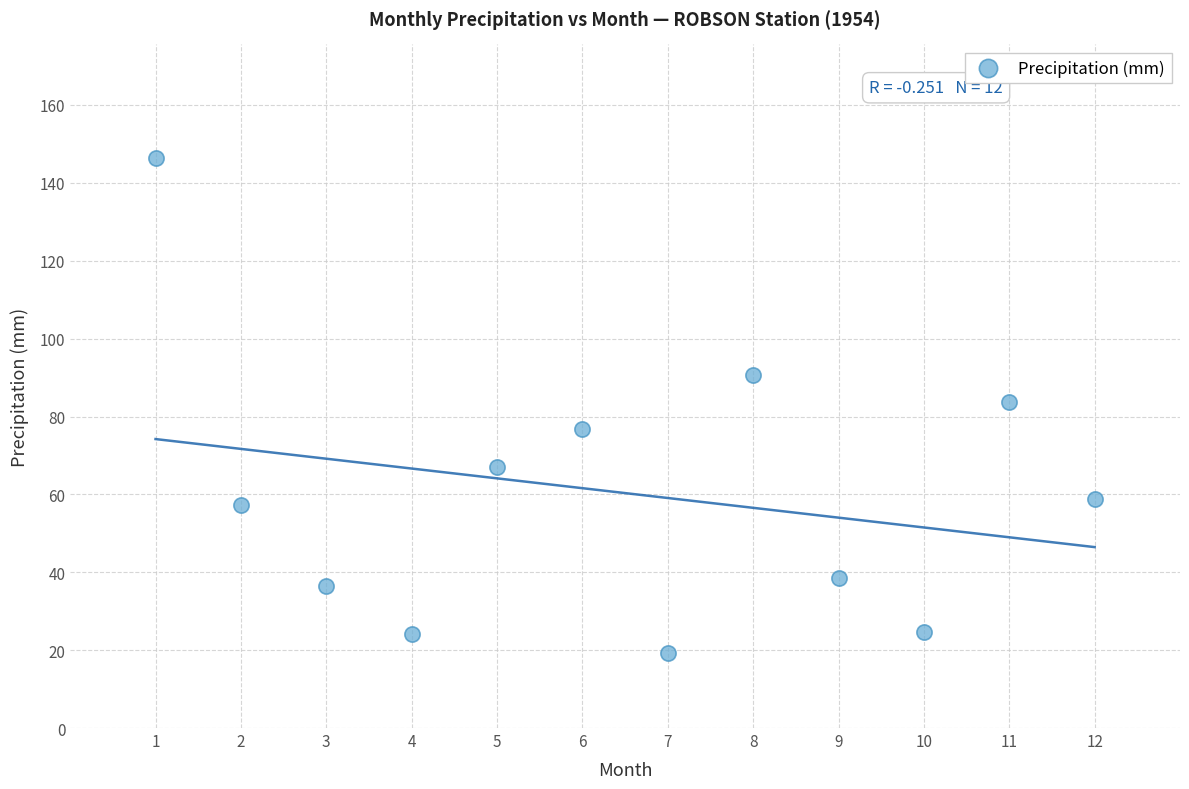

What is the average Y value?

60.3